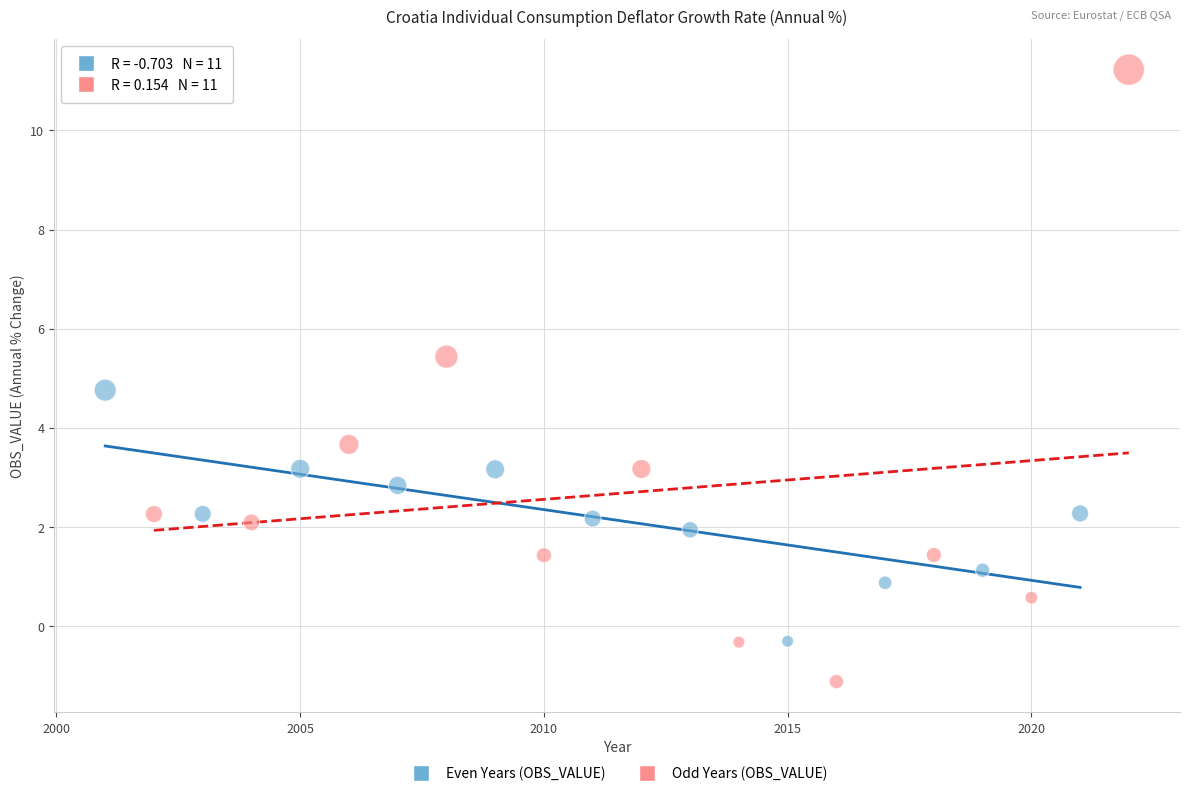

Which series reaches the minimum Y coordinate?

Odd Years (OBS_VALUE)